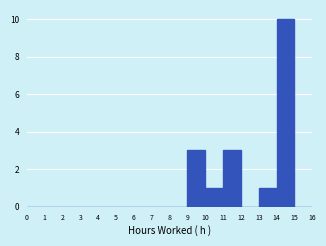

Reading left to right, transcribe this chart: for each bar, give the range it covers on the x-axis and its height. The values are not printed on the chart, so give them approximately, as read against the axis.

0 to 1: 0
1 to 2: 0
2 to 3: 0
3 to 4: 0
4 to 5: 0
5 to 6: 0
6 to 7: 0
7 to 8: 0
8 to 9: 0
9 to 10: 3
10 to 11: 1
11 to 12: 3
12 to 13: 0
13 to 14: 1
14 to 15: 10
15 to 16: 0